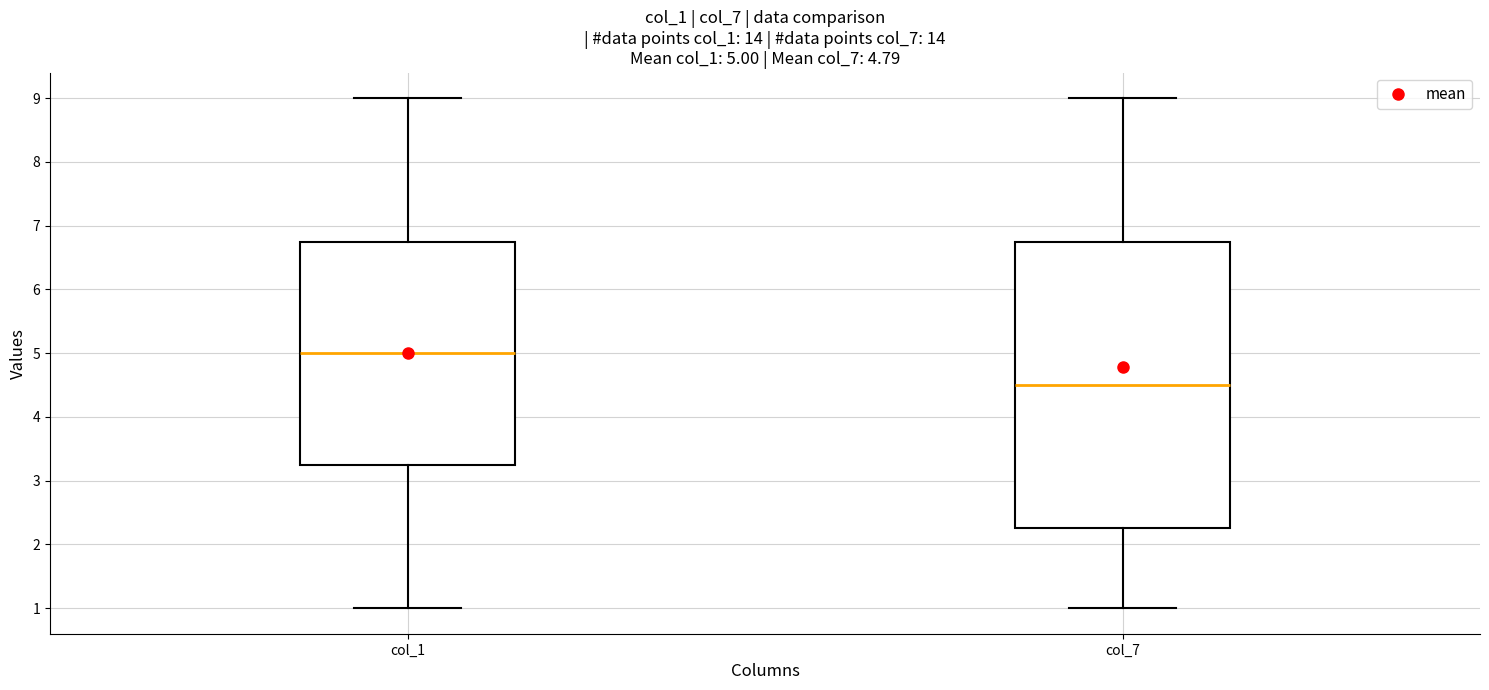

Comparing the boxes themselves (not the whiskers), which one is the tallest?

col_7